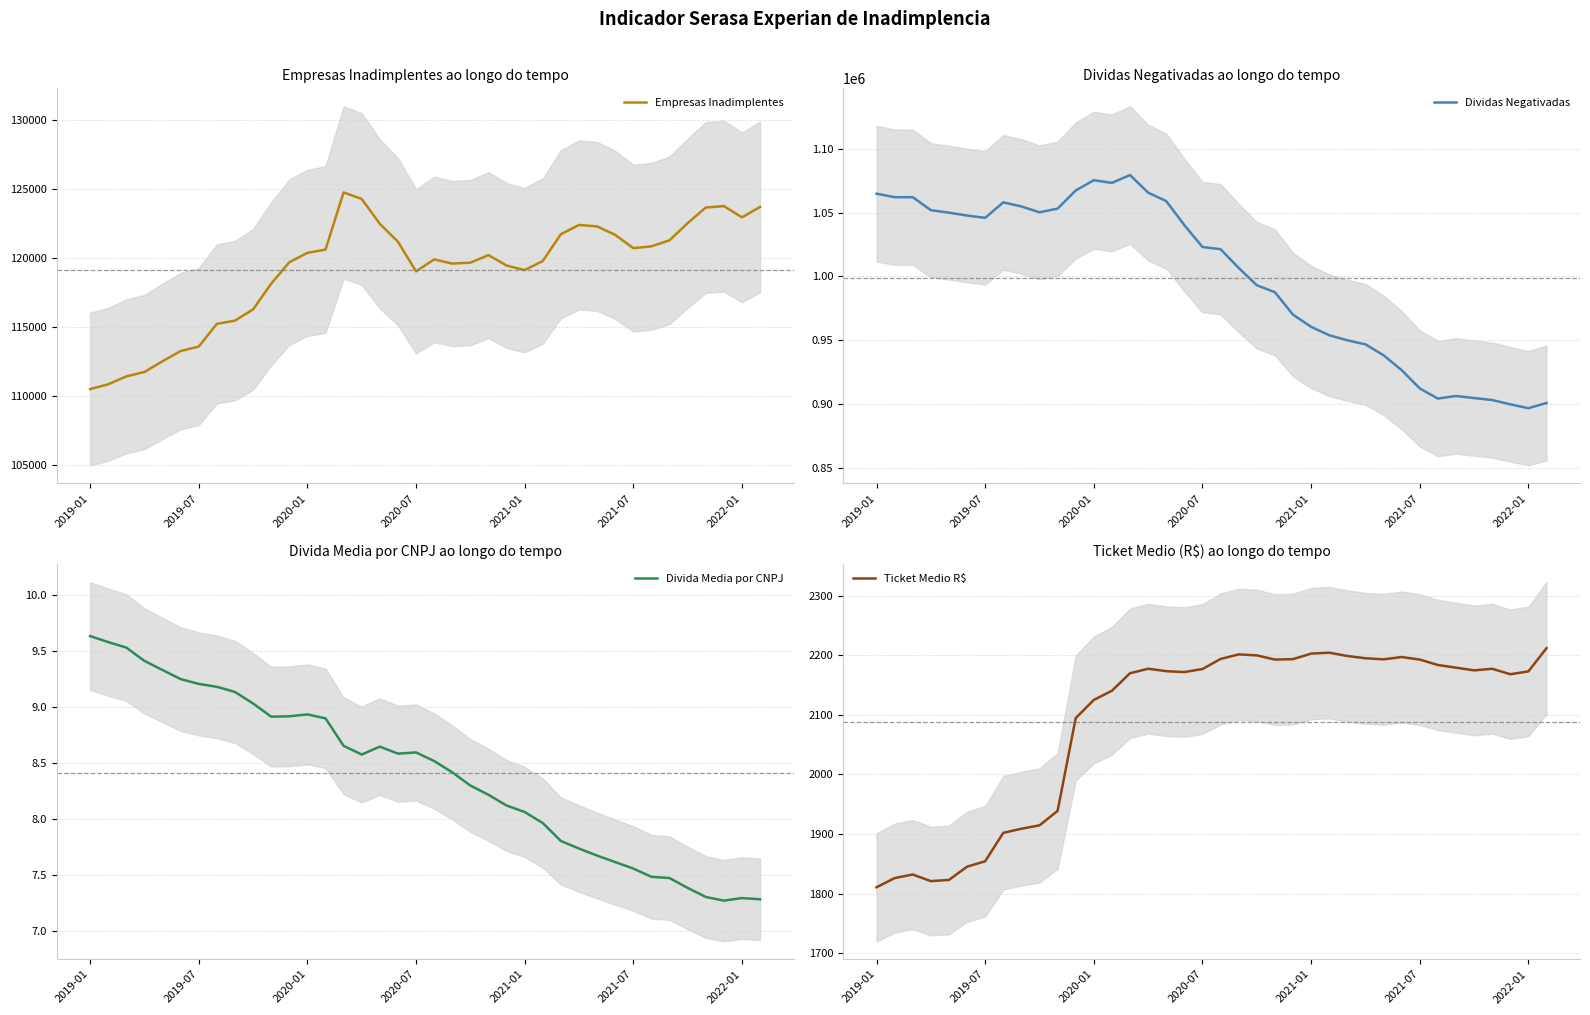

What is the sum of the Dividas Negativadas values at 29 and 34?

1829518.0